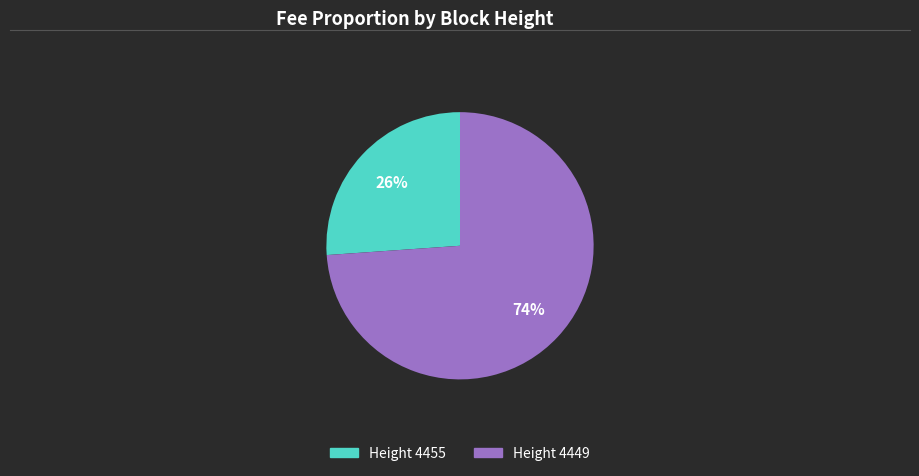

Is there a majority slice in this chart?

Yes